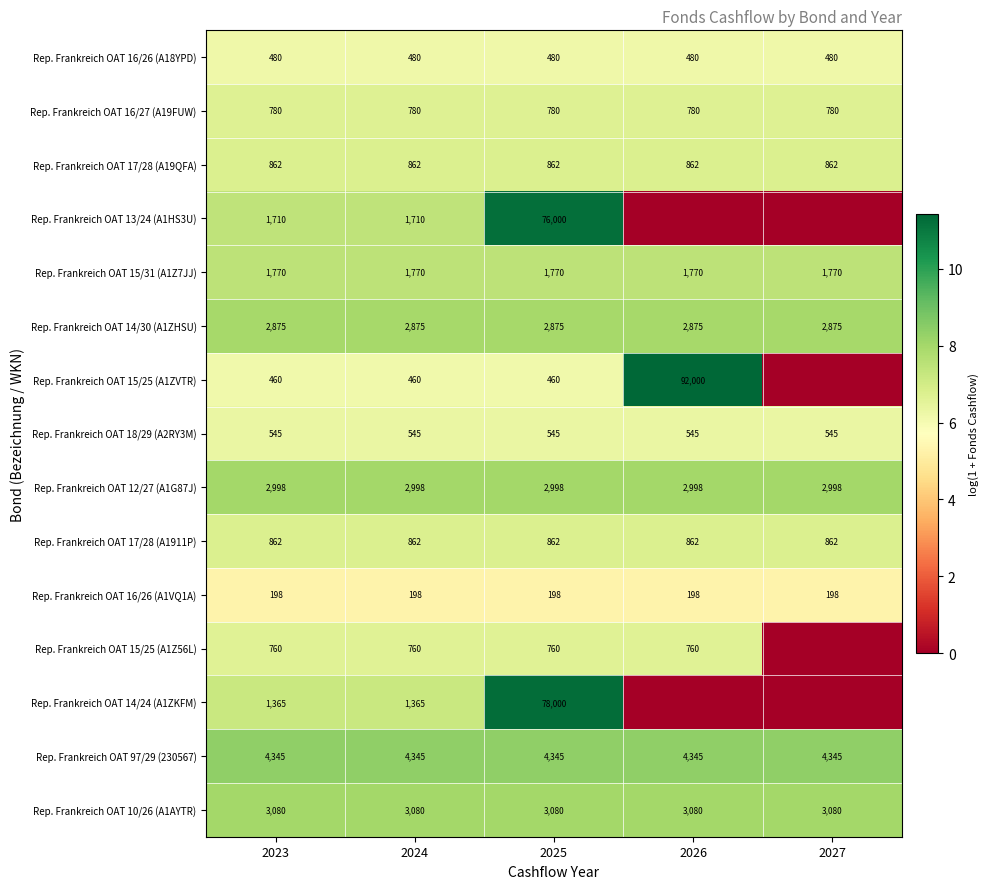

How many series are shown in this chart?

15